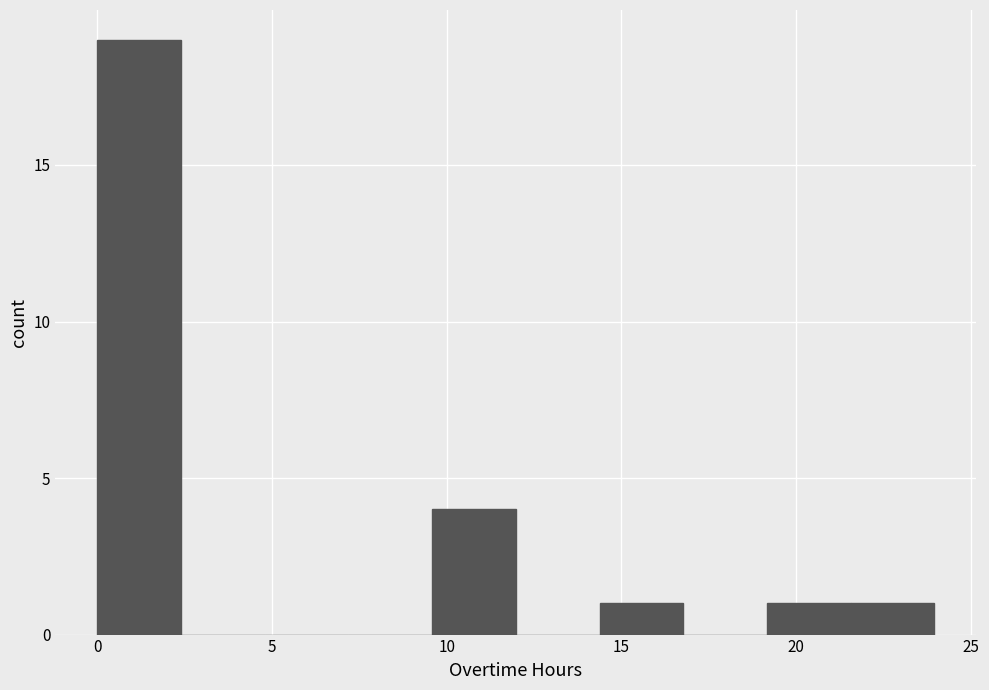

What is the height of the bar covering 14.5 to 17.0 on the x-axis? Neither the bar edges nor the heights are printed on the chart, so give them approximately, as read against the axes.

1